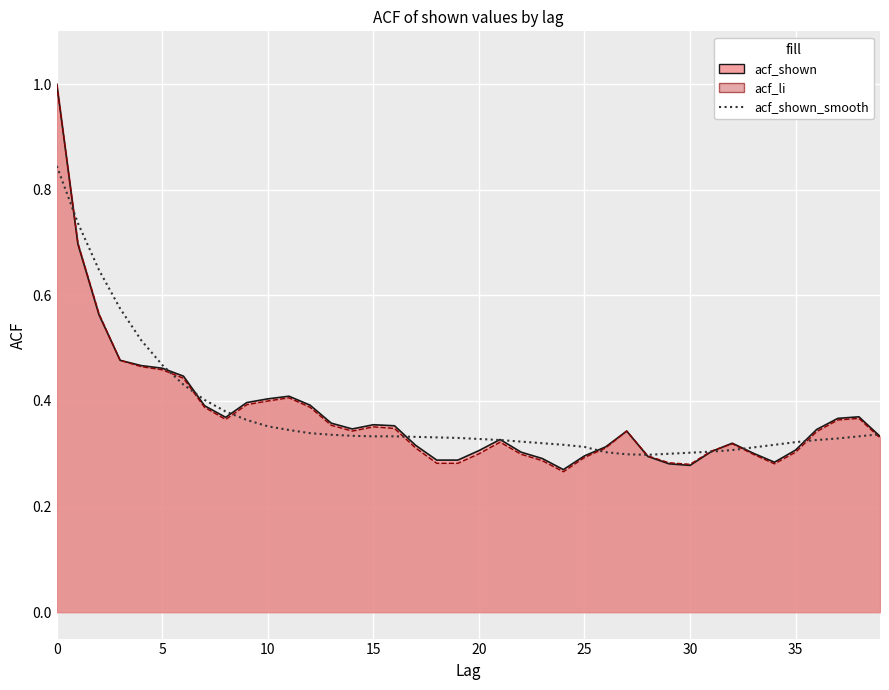

The value at 20 is 0.1. True or false?

False